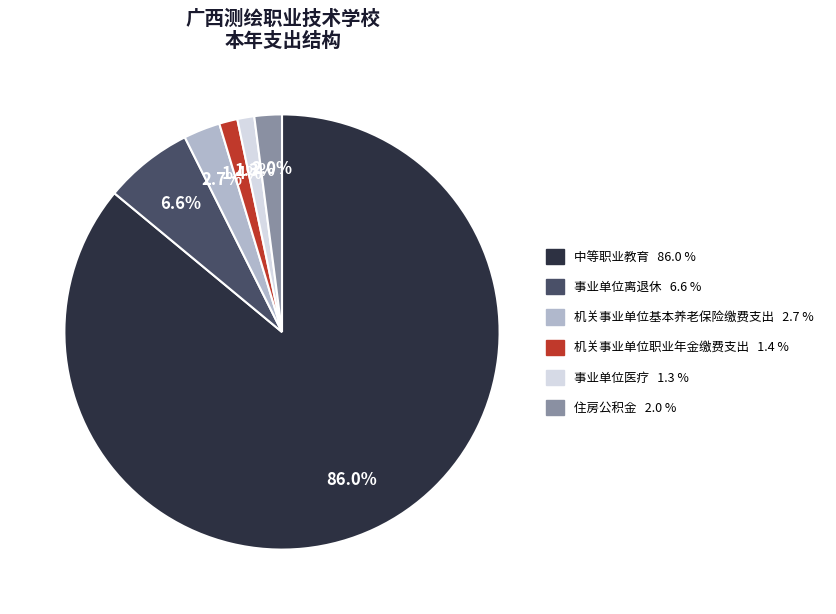

Is the sum of 事业单位医疗 and 事业单位离退休 greater than half?

No